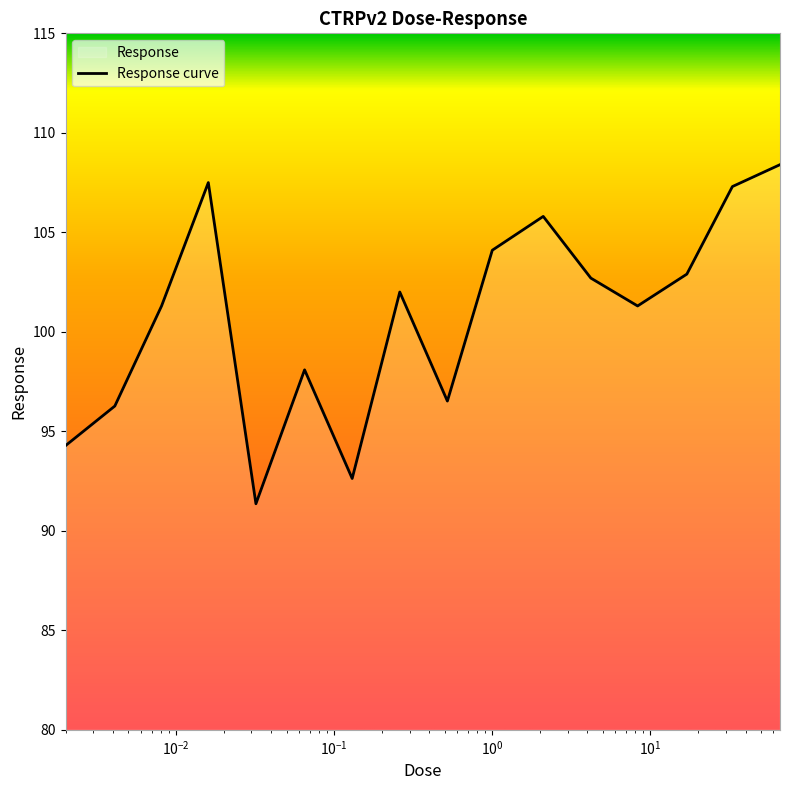

What is the approximate value at 0.002?

94.3